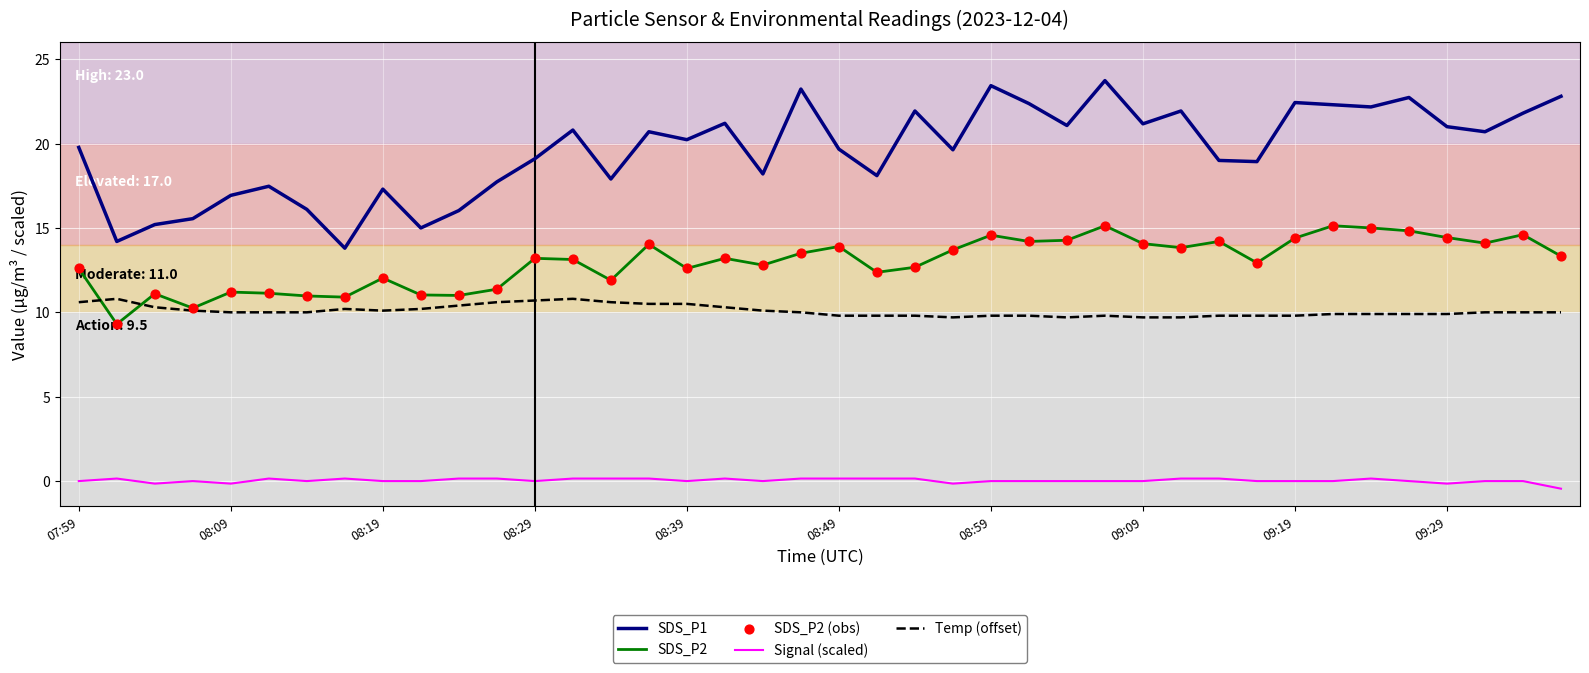

Which series has the largest total across all categories?

SDS_P1